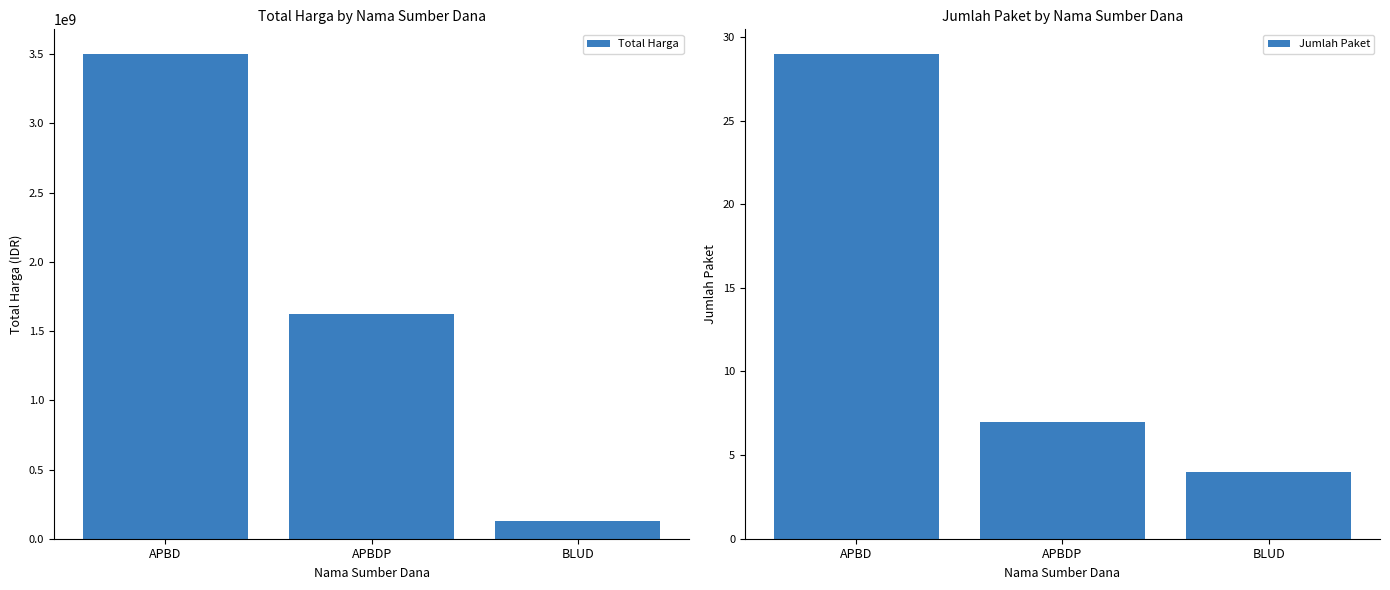

Is the value of Jumlah Paket at BLUD greater than the value of Total Harga at BLUD?

No